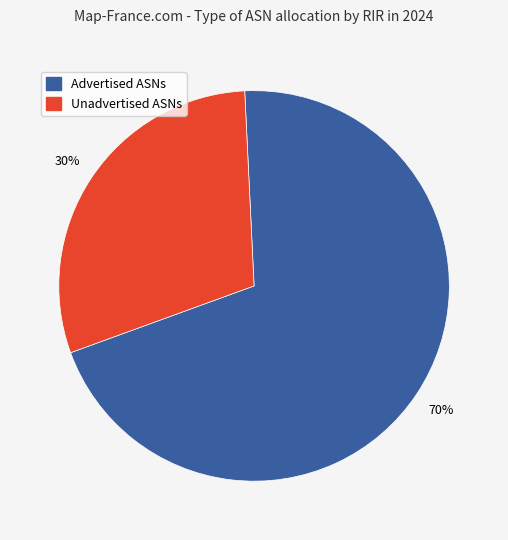

How many slices are in this pie chart?

2